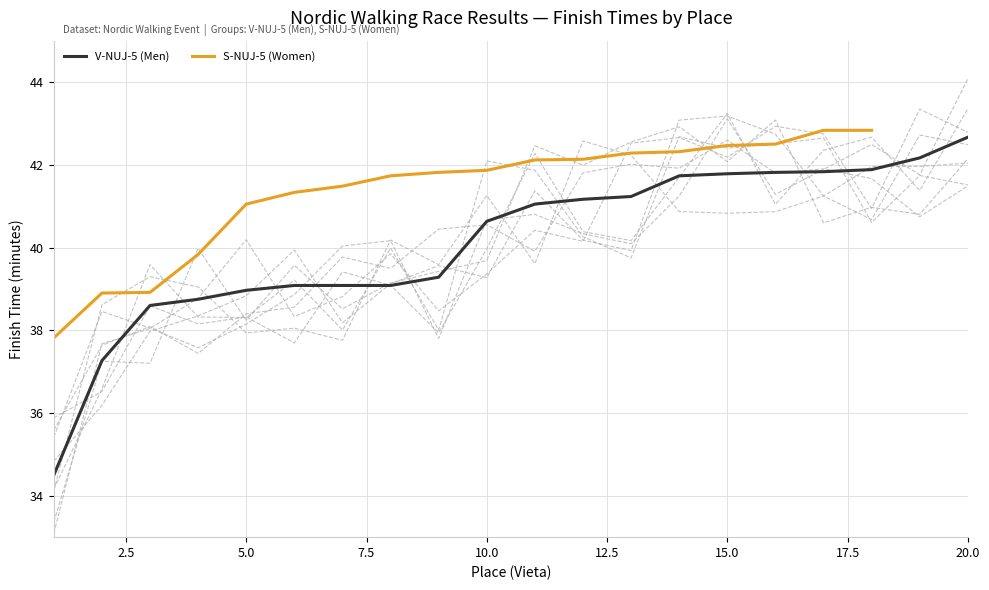

What is the highest value of the V-NUJ-5 (Men) series?

42.7